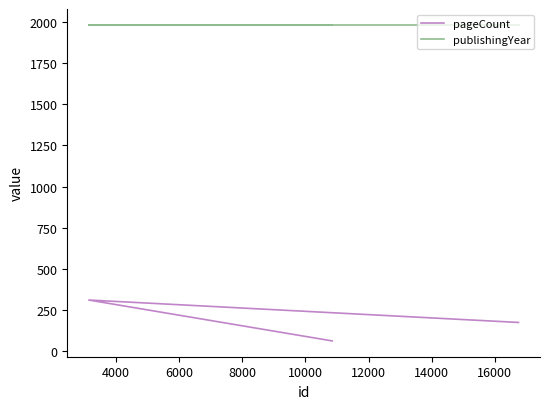

What is the maximum value for pageCount?

312